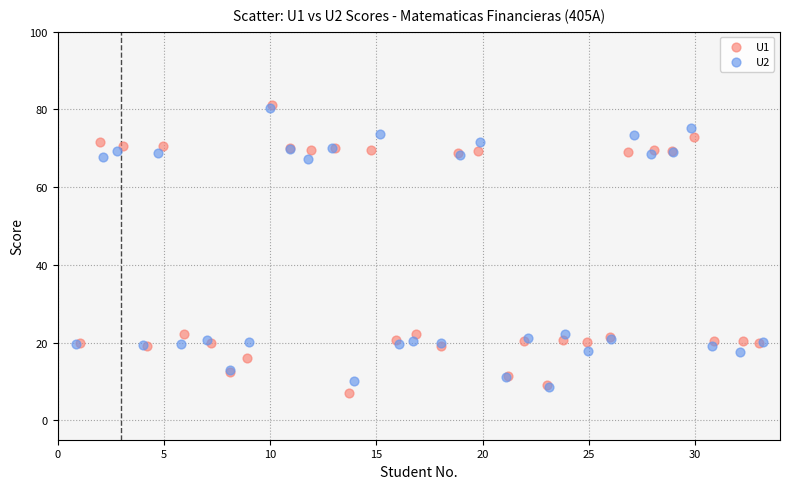

Which series contains the lowest Y value?

U1